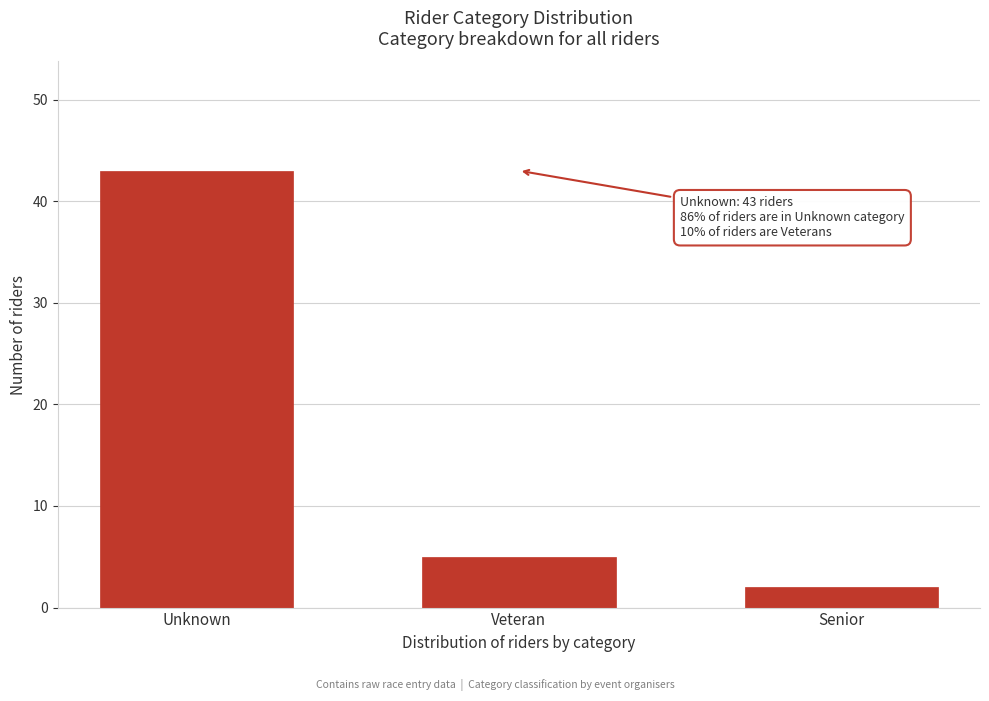

Reading right to left, transcribe all the data shown in this chart.

Senior=2	Veteran=5	Unknown=43